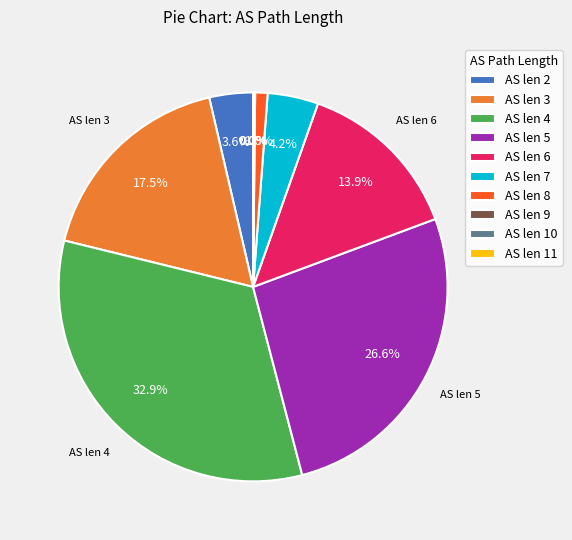

What is the largest slice in the pie chart?

AS len 4